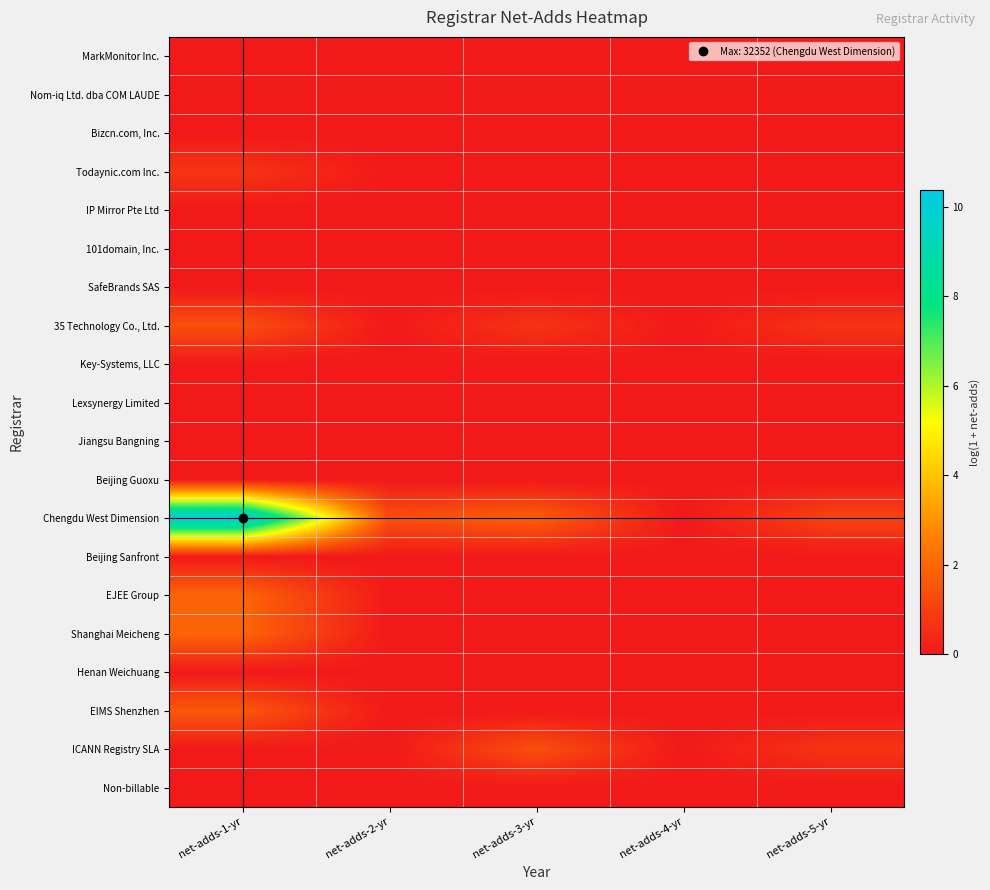

Reading right to left, list all the values displayed in this chart.

MarkMonitor Inc.: net-adds-5-yr=0.0	net-adds-4-yr=0.0	net-adds-3-yr=0.0	net-adds-2-yr=0.0	net-adds-1-yr=0.0
Nom-iq Ltd. dba COM LAUDE: net-adds-5-yr=0.0	net-adds-4-yr=0.0	net-adds-3-yr=0.0	net-adds-2-yr=0.0	net-adds-1-yr=0.0
Bizcn.com, Inc.: net-adds-5-yr=0.0	net-adds-4-yr=0.0	net-adds-3-yr=0.0	net-adds-2-yr=0.0	net-adds-1-yr=0.0
Todaynic.com Inc.: net-adds-5-yr=0.0	net-adds-4-yr=0.0	net-adds-3-yr=0.0	net-adds-2-yr=0.0	net-adds-1-yr=0.7
IP Mirror Pte Ltd: net-adds-5-yr=0.0	net-adds-4-yr=0.0	net-adds-3-yr=0.0	net-adds-2-yr=0.0	net-adds-1-yr=0.0
101domain, Inc.: net-adds-5-yr=0.0	net-adds-4-yr=0.0	net-adds-3-yr=0.0	net-adds-2-yr=0.0	net-adds-1-yr=0.0
SafeBrands SAS: net-adds-5-yr=0.0	net-adds-4-yr=0.0	net-adds-3-yr=0.0	net-adds-2-yr=0.0	net-adds-1-yr=0.0
35 Technology Co., Ltd.: net-adds-5-yr=0.7	net-adds-4-yr=0.0	net-adds-3-yr=0.7	net-adds-2-yr=0.0	net-adds-1-yr=1.4
Key-Systems, LLC: net-adds-5-yr=0.0	net-adds-4-yr=0.0	net-adds-3-yr=0.0	net-adds-2-yr=0.0	net-adds-1-yr=0.0
Lexsynergy Limited: net-adds-5-yr=0.0	net-adds-4-yr=0.0	net-adds-3-yr=0.0	net-adds-2-yr=0.0	net-adds-1-yr=0.0
Jiangsu Bangning: net-adds-5-yr=0.0	net-adds-4-yr=0.0	net-adds-3-yr=0.0	net-adds-2-yr=0.0	net-adds-1-yr=0.0
Beijing Guoxu: net-adds-5-yr=0.0	net-adds-4-yr=0.0	net-adds-3-yr=0.0	net-adds-2-yr=0.0	net-adds-1-yr=0.0
Chengdu West Dimension: net-adds-5-yr=1.1	net-adds-4-yr=0.0	net-adds-3-yr=1.8	net-adds-2-yr=1.4	net-adds-1-yr=10.4
Beijing Sanfront: net-adds-5-yr=0.0	net-adds-4-yr=0.0	net-adds-3-yr=0.0	net-adds-2-yr=0.0	net-adds-1-yr=0.0
EJEE Group: net-adds-5-yr=0.0	net-adds-4-yr=0.0	net-adds-3-yr=0.0	net-adds-2-yr=0.0	net-adds-1-yr=1.9
Shanghai Meicheng: net-adds-5-yr=0.0	net-adds-4-yr=0.0	net-adds-3-yr=0.0	net-adds-2-yr=0.0	net-adds-1-yr=1.9
Henan Weichuang: net-adds-5-yr=0.0	net-adds-4-yr=0.0	net-adds-3-yr=0.0	net-adds-2-yr=0.0	net-adds-1-yr=0.0
EIMS Shenzhen: net-adds-5-yr=0.0	net-adds-4-yr=0.0	net-adds-3-yr=0.0	net-adds-2-yr=0.0	net-adds-1-yr=1.6
ICANN Registry SLA: net-adds-5-yr=0.7	net-adds-4-yr=0.0	net-adds-3-yr=1.4	net-adds-2-yr=0.0	net-adds-1-yr=0.0
Non-billable: net-adds-5-yr=0.0	net-adds-4-yr=0.0	net-adds-3-yr=0.0	net-adds-2-yr=0.0	net-adds-1-yr=0.0